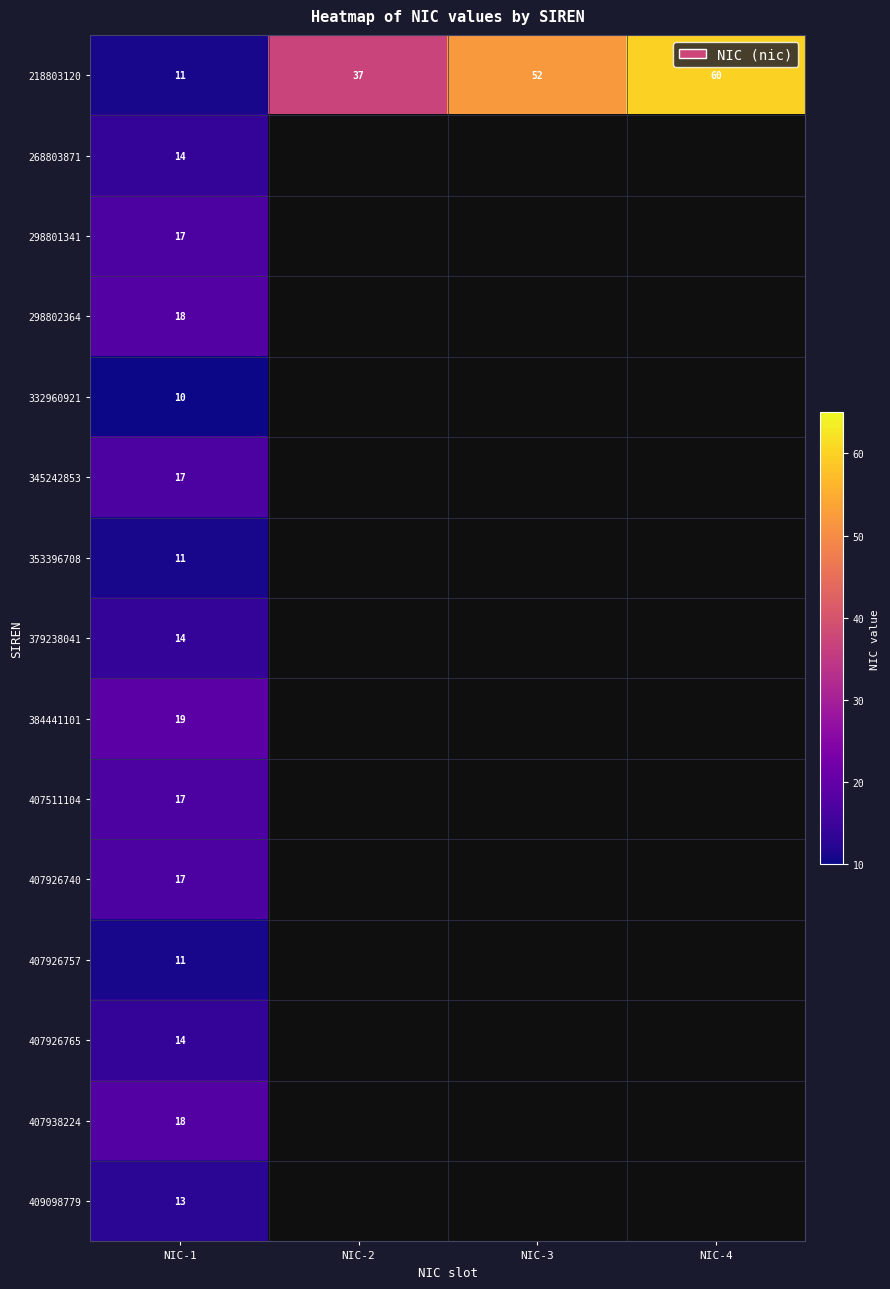

What is the spread (max minus min) of values at NIC-1?

9